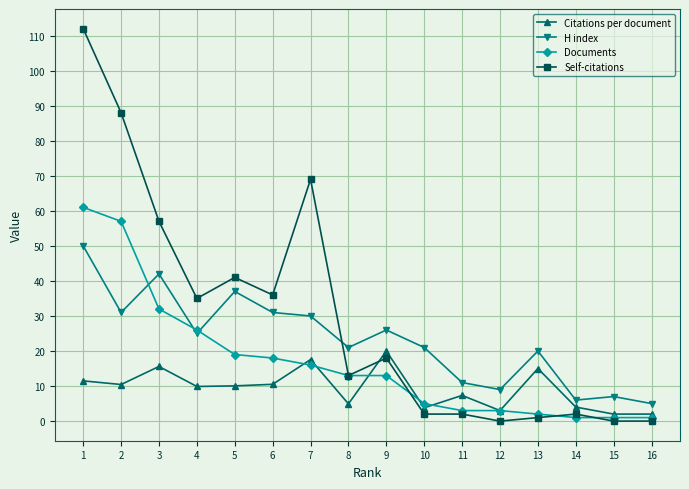

True or false: Self-citations has a value of 1.0 at 9.

False